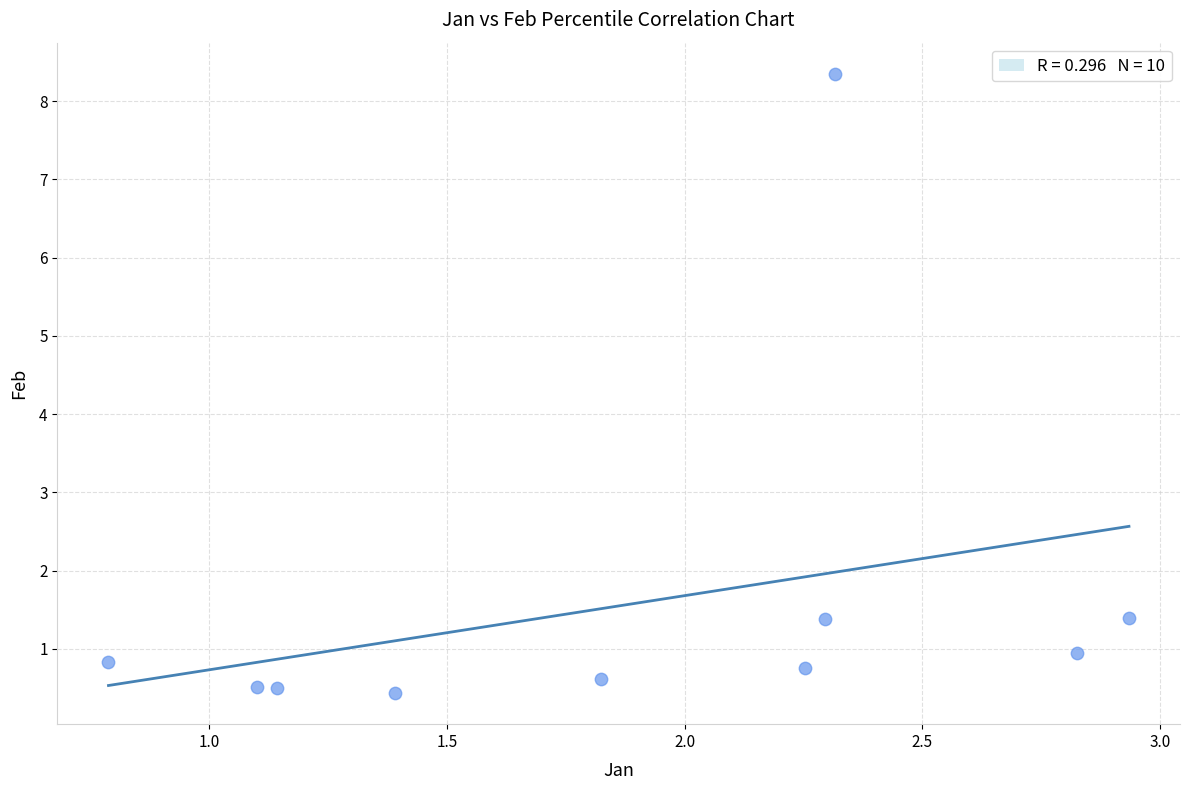

What is the range of Y values (max minus min)?

7.9